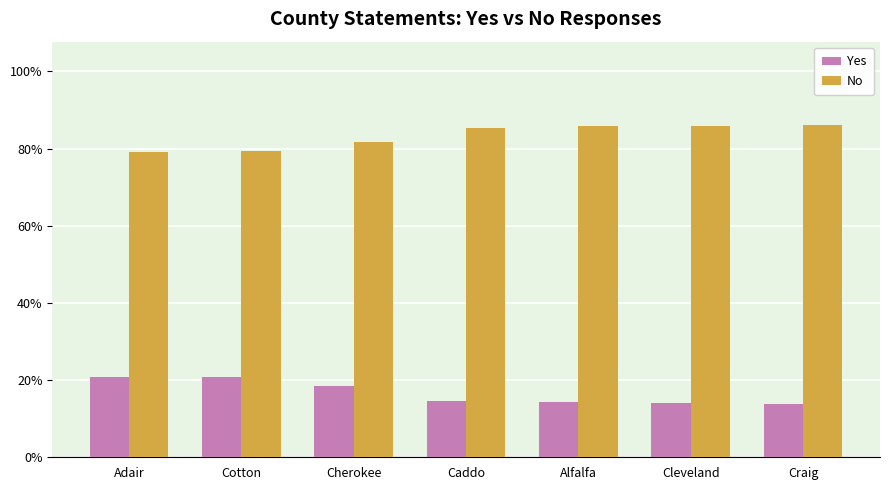

Is it true that No equals 34.5 at Caddo?

False